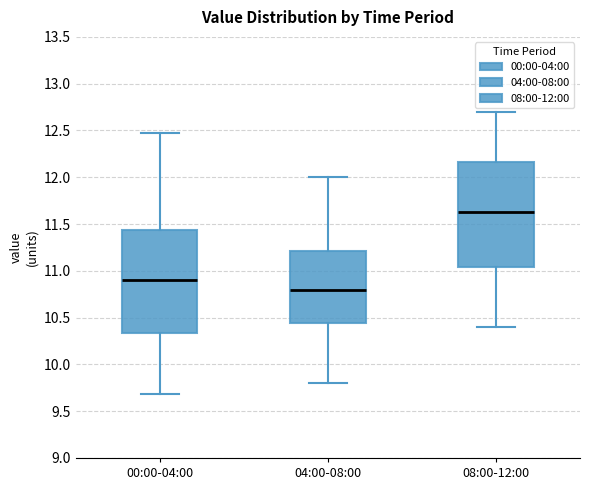

Which box has the highest median line?

08:00-12:00